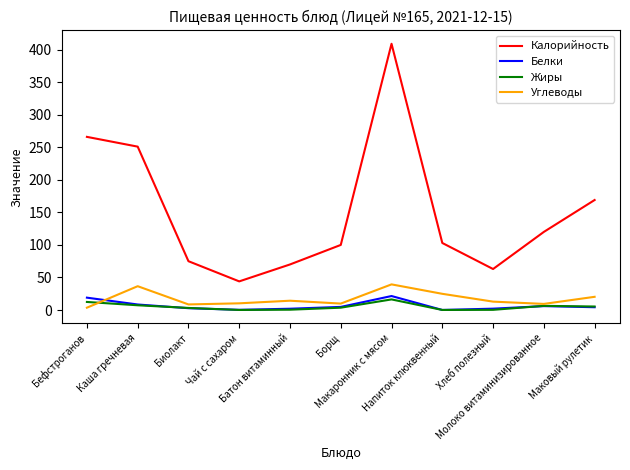

The value of Углеводы at Хлеб полезный is 12.9. True or false?

True